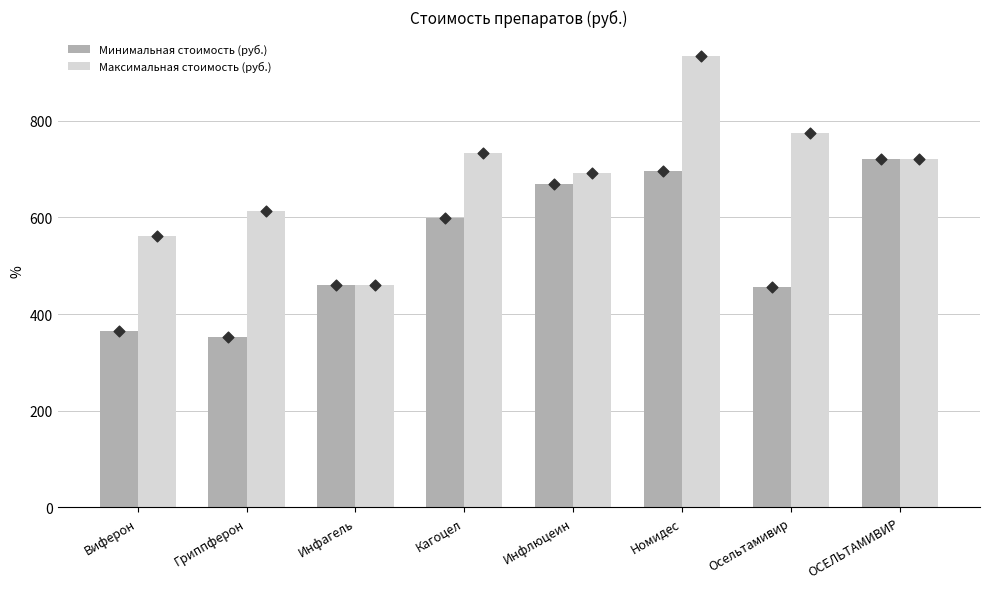

At which category is the sum across all series the highest?

Номидес